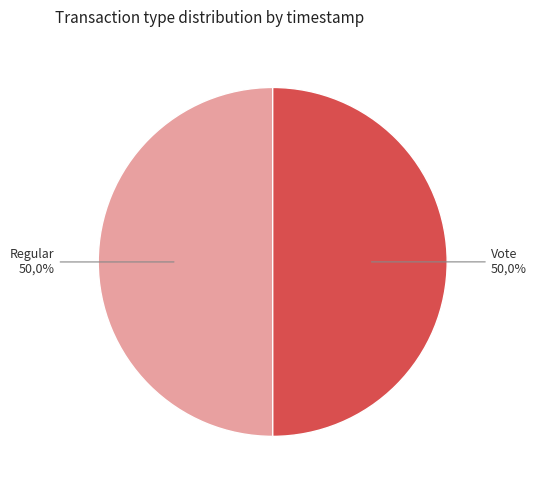

Rank the categories by value from highest to lowest.

Regular, Vote